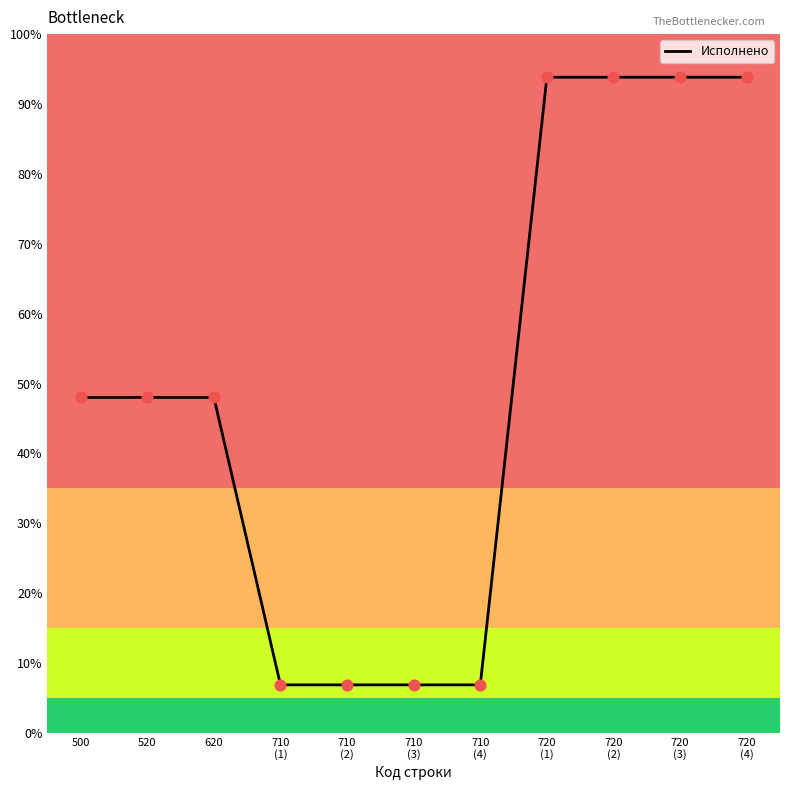

Is this an area chart (filled region under the line)?

No